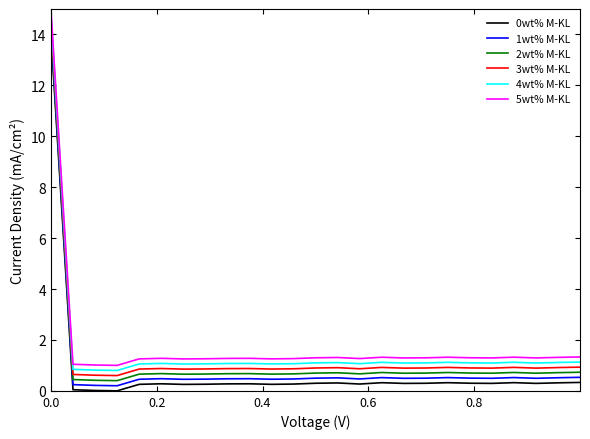

True or false: 1wt% M-KL has more than 0 points higher than both neighbors.

True